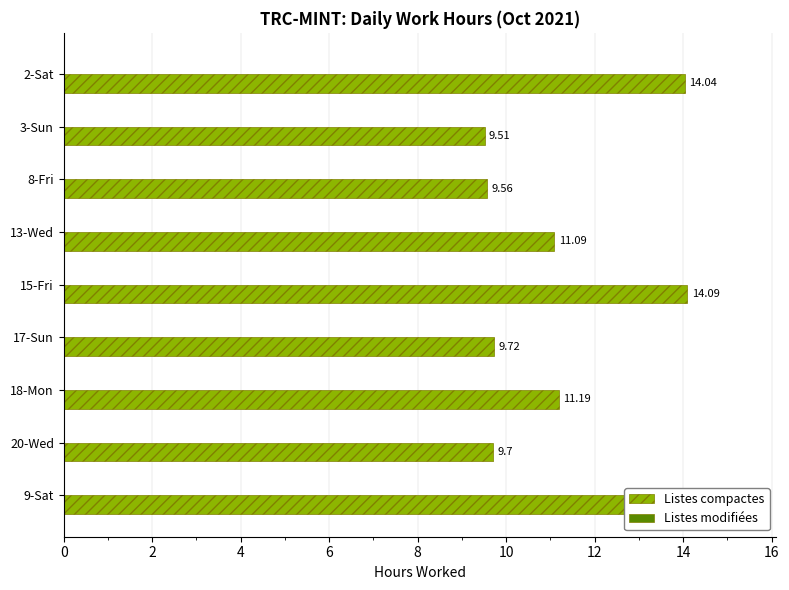

How many bars are there in total?

18